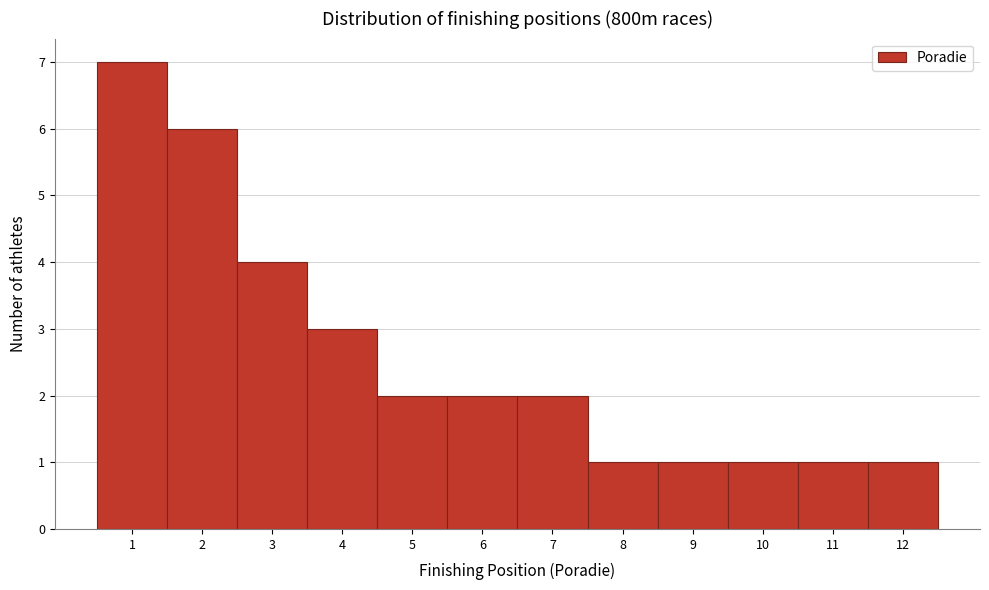

Reading left to right, list every bar in this chart as the range it spans on the x-axis followed by its height. The values are not printed on the chart, so give them approximately, as read against the axis.

0.5 to 1.5: 7
1.5 to 2.5: 6
2.5 to 3.5: 4
3.5 to 4.5: 3
4.5 to 5.5: 2
5.5 to 6.5: 2
6.5 to 7.5: 2
7.5 to 8.5: 1
8.5 to 9.5: 1
9.5 to 10.5: 1
10.5 to 11.5: 1
11.5 to 12.5: 1